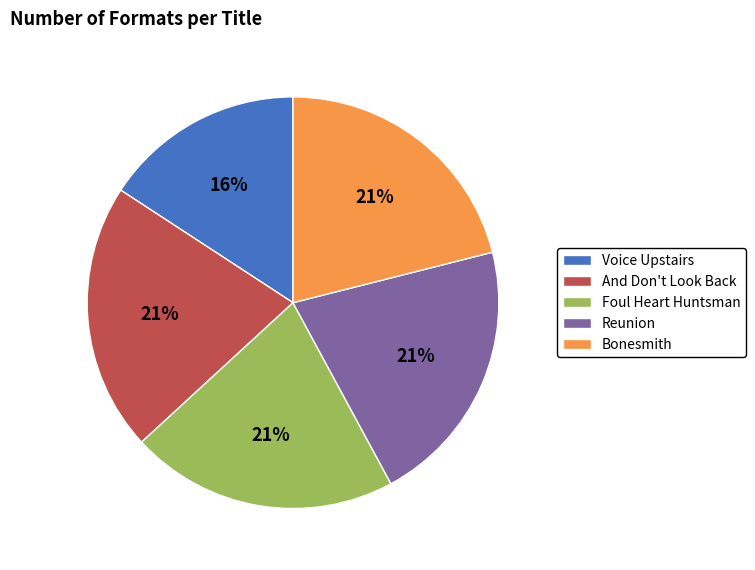

Does any single category account for the majority?

No